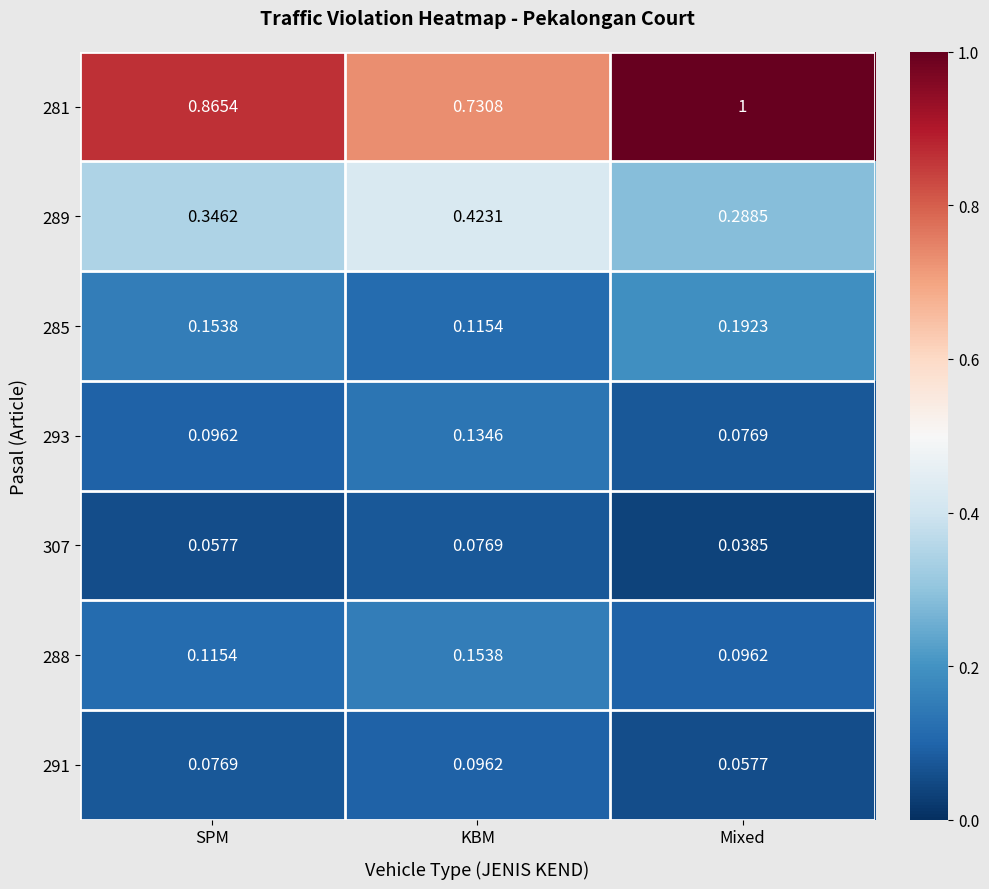

How many categories are shown in the chart?

3